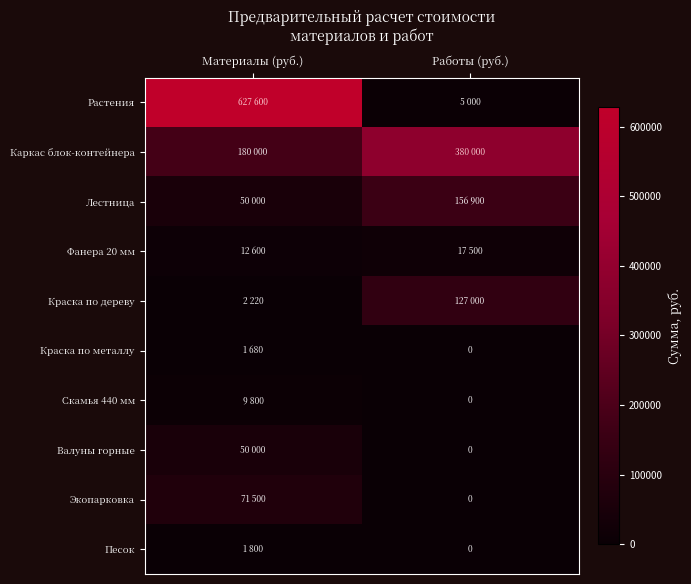

Is it true that Валуны горные equals 70360 at Материалы (руб.)?

False